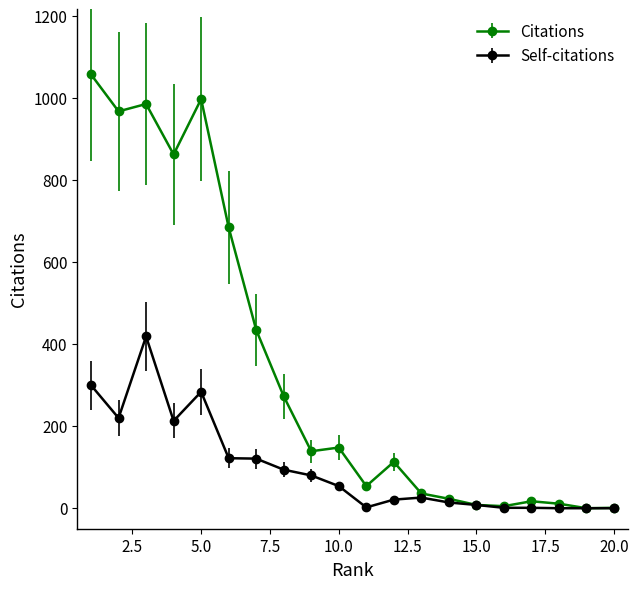

Rank the series by their average value, from lowest to highest.

Self-citations, Citations